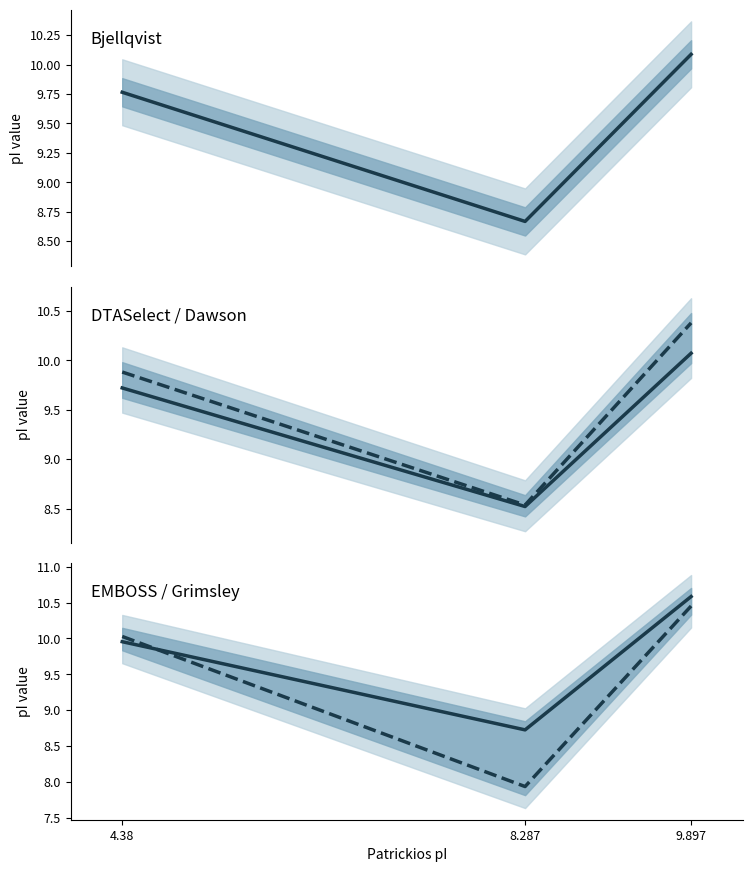

What is the difference between the maximum and second lowest values in the Bjellqvist series?

0.3